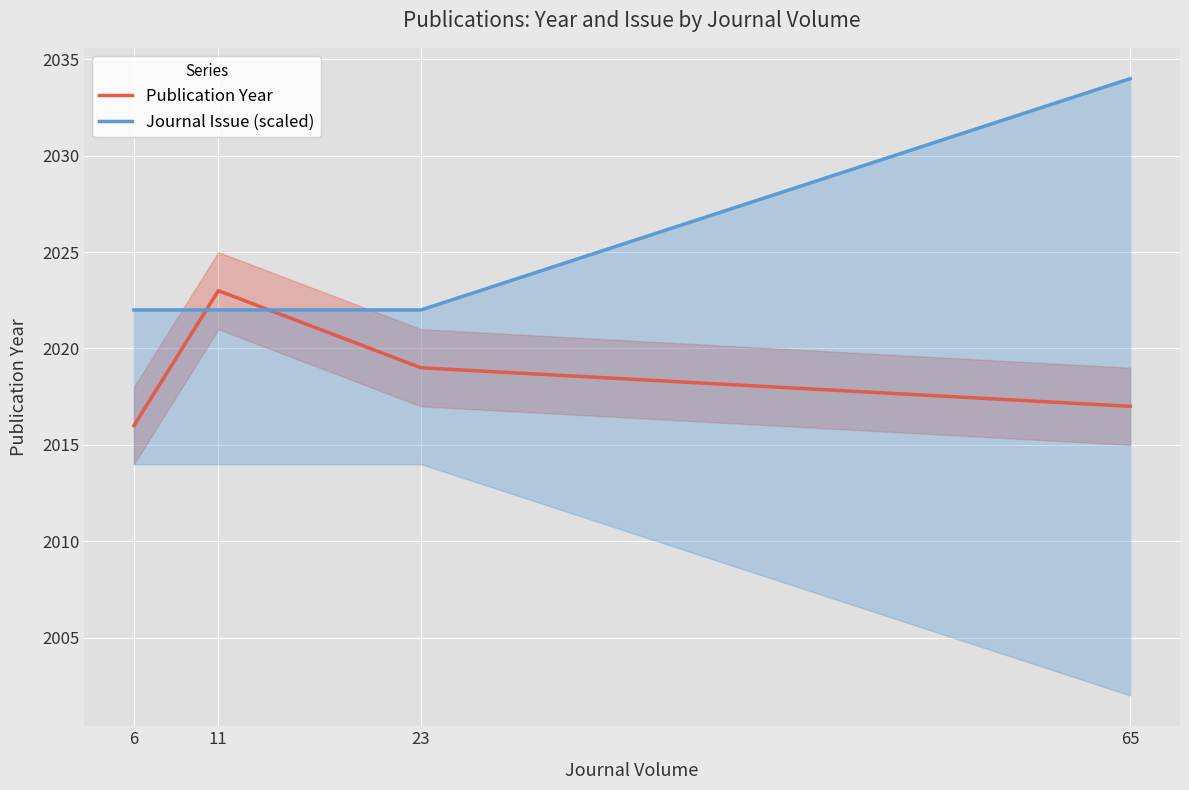

At which label is Publication Year closest to 2019?

23